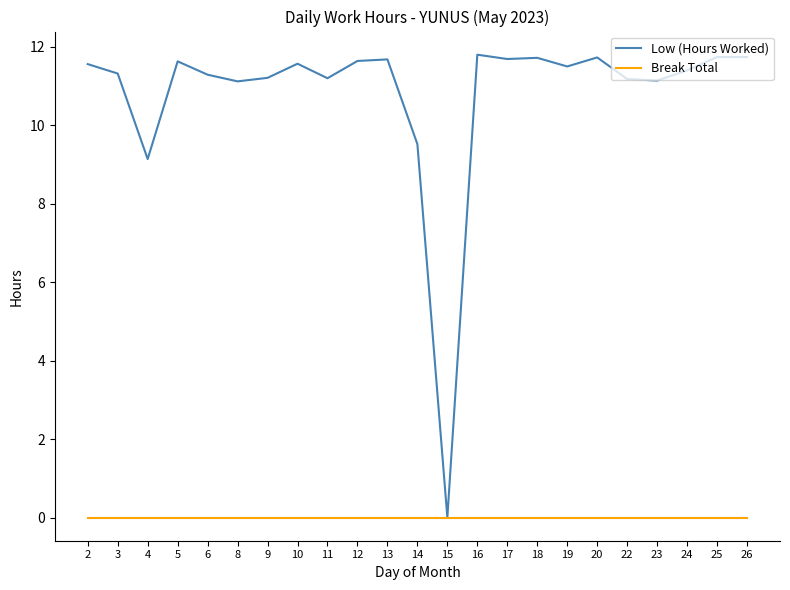

Which series has the largest total across all categories?

Low (Hours Worked)